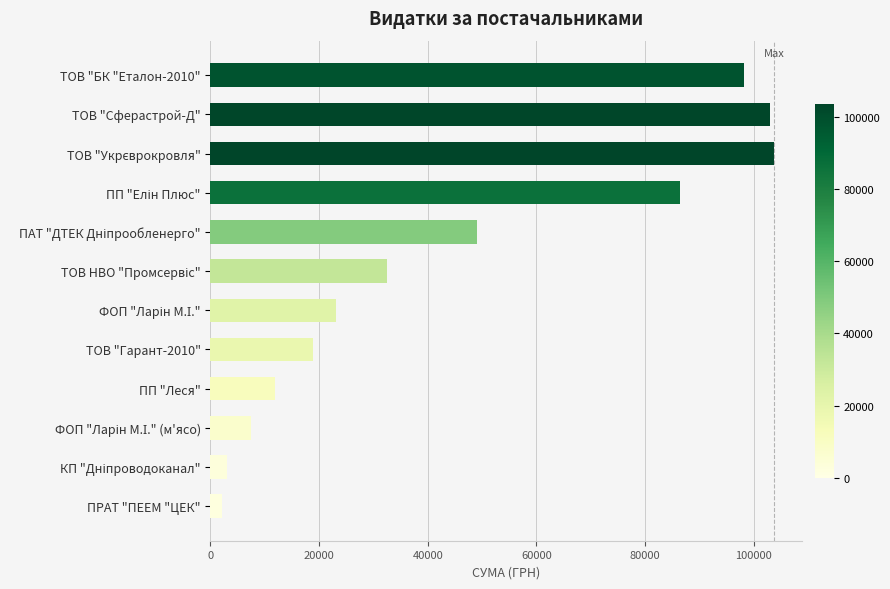

Approximately how many times larger is the value at ТОВ "БК "Еталон-2010" compared to ТОВ "Сферастрой-Д"?

1.0